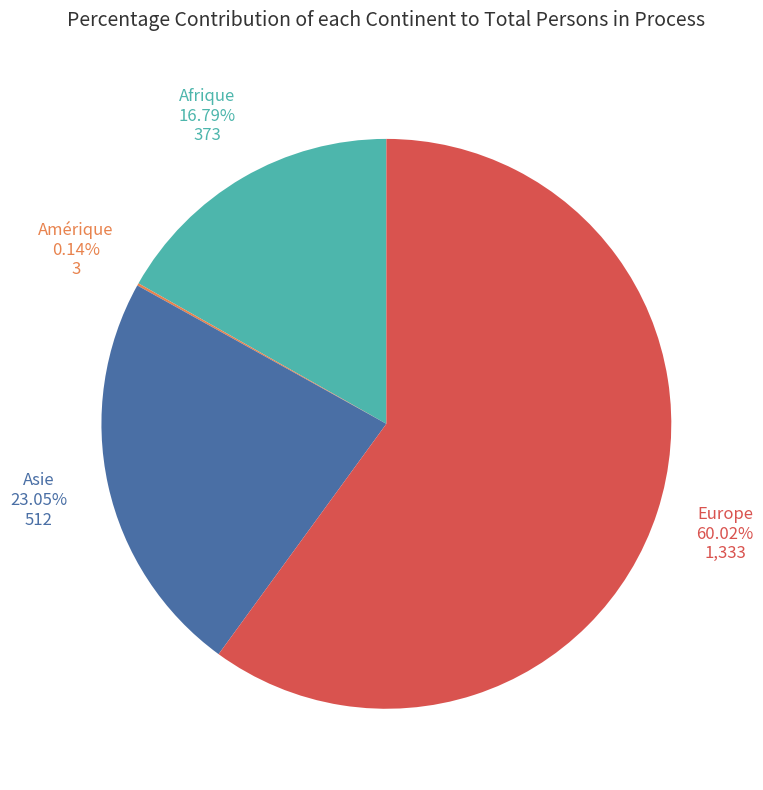

Is there any slice that represents more than half of the pie?

Yes